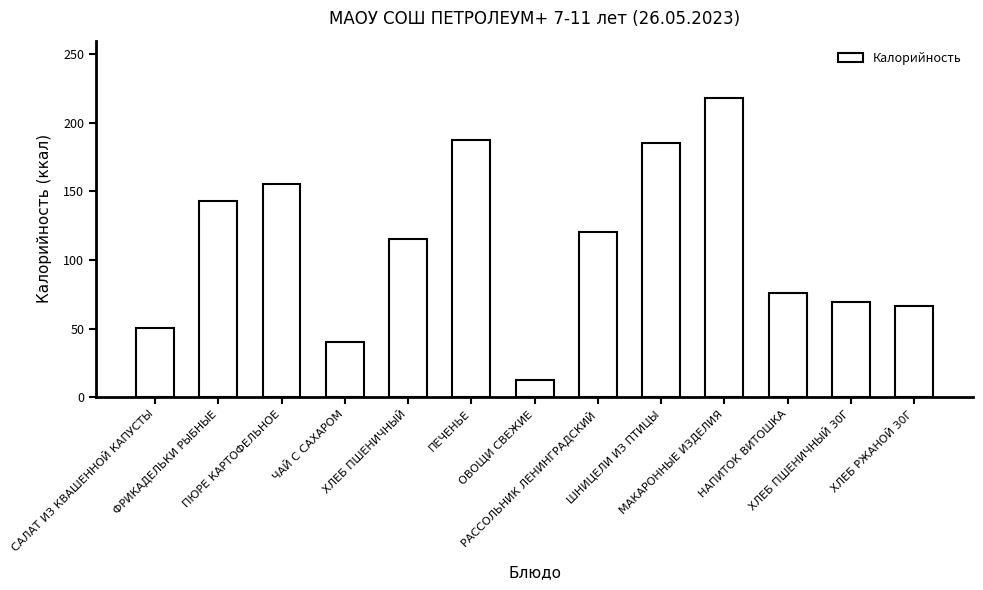

Approximately how many times larger is the value at ЧАЙ С САХАРОМ compared to ШНИЦЕЛИ ИЗ ПТИЦЫ?

0.2